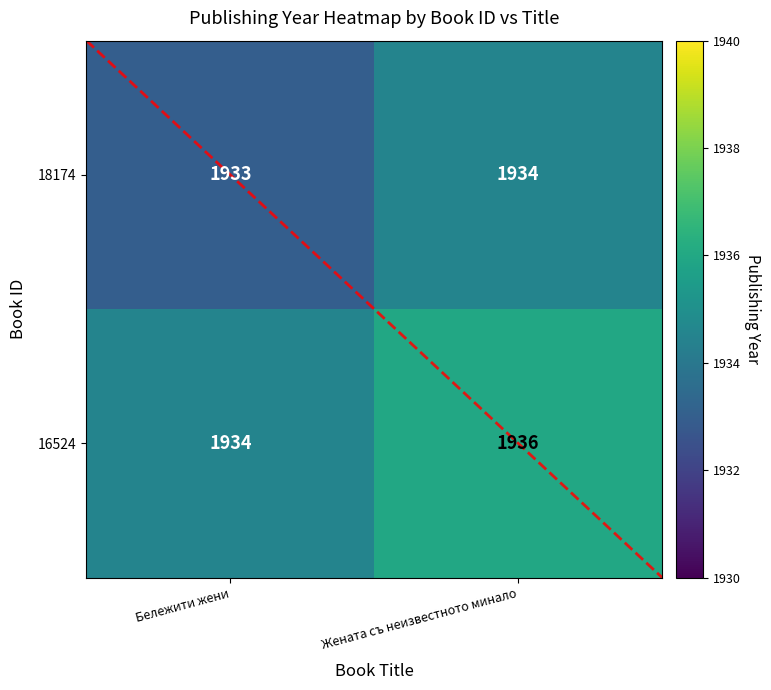

The value of 18174 at Бележити жени is 1933. True or false?

True